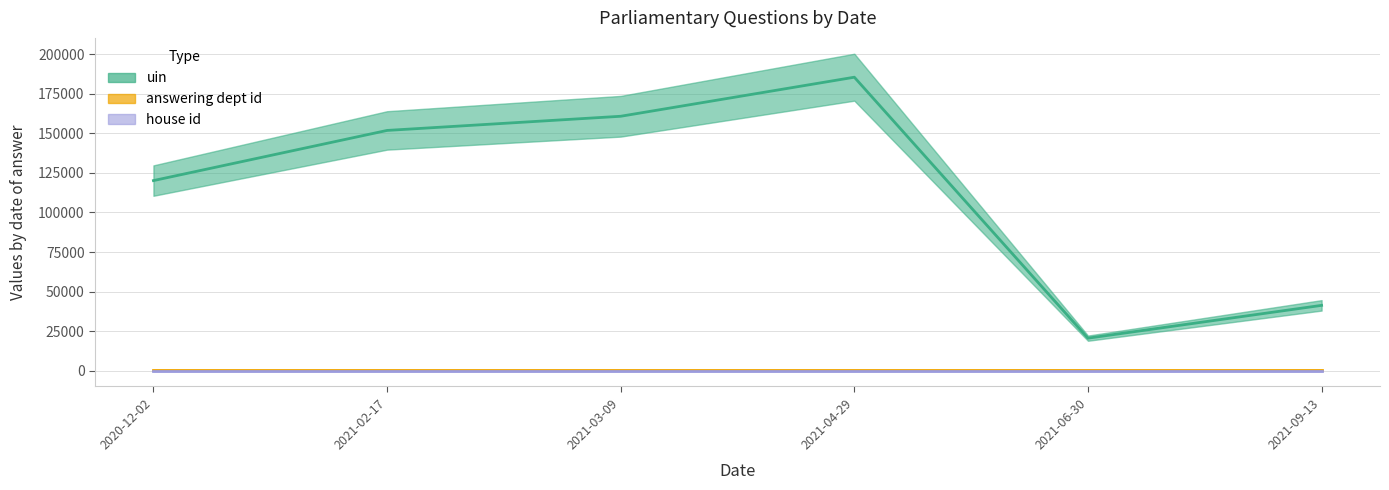

Which series changed the most between 2021-03-09 and 2021-09-13?

uin